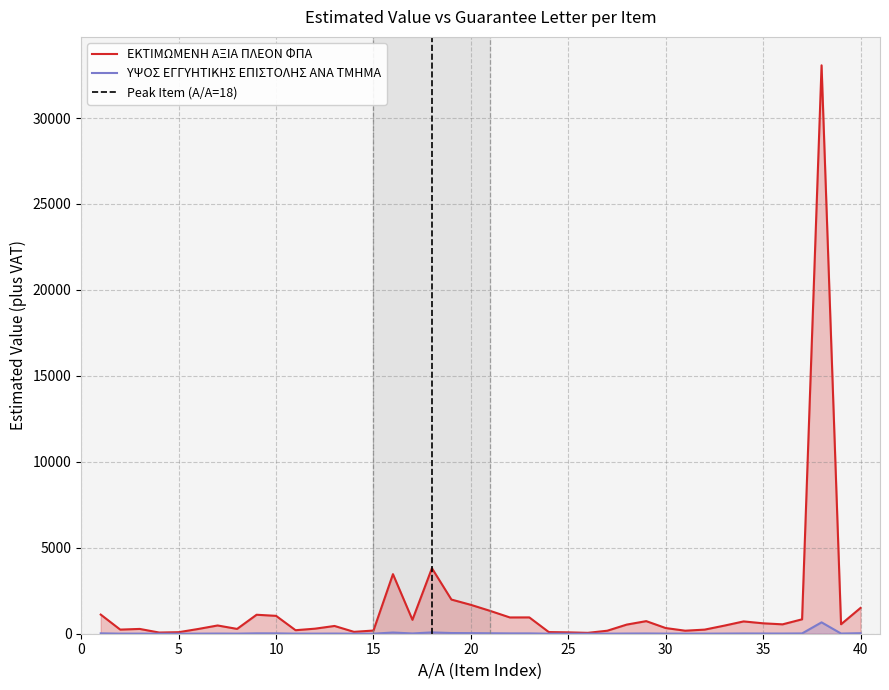

True or false: ΕΚΤΙΜΩΜΕΝΗ ΑΞΙΑ ΠΛΕΟΝ ΦΠΑ has more than 2 points higher than both neighbors.

True